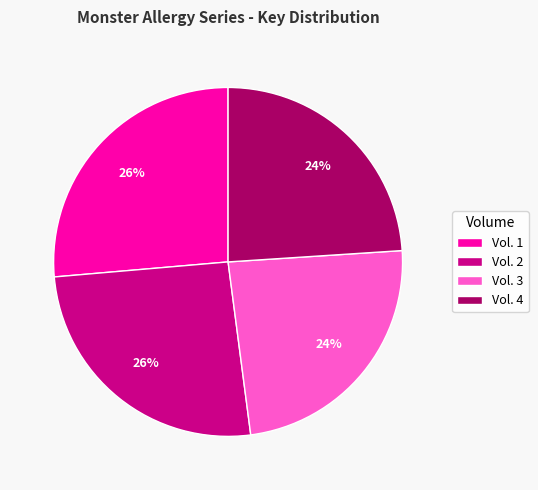

To the nearest percent, what percentage of the pie is Vol. 4?

24%